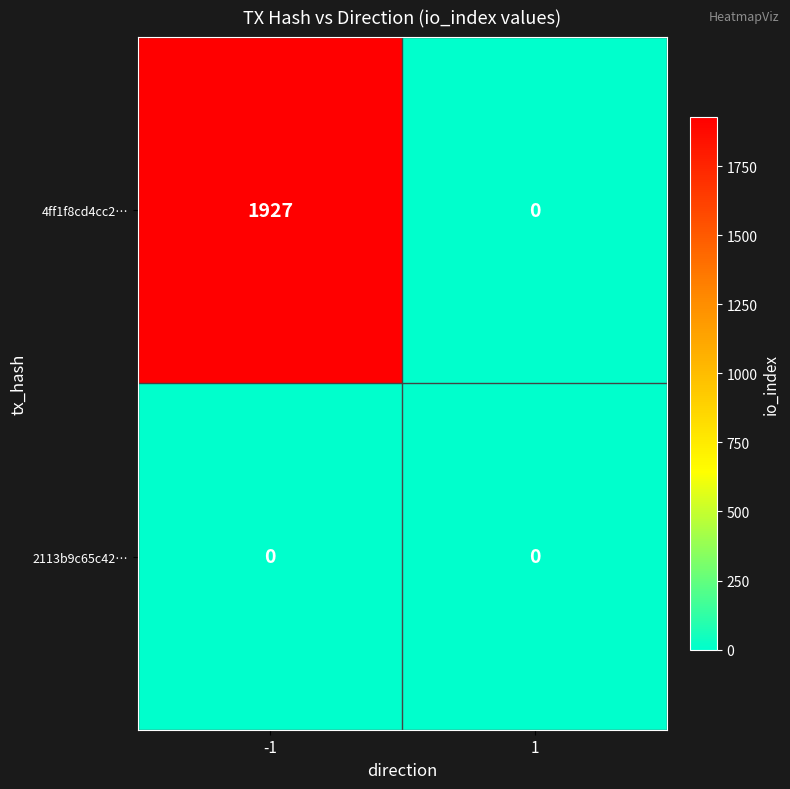

What is the difference between the 4ff1f8cd4cc2… values at -1 and 1?

1927